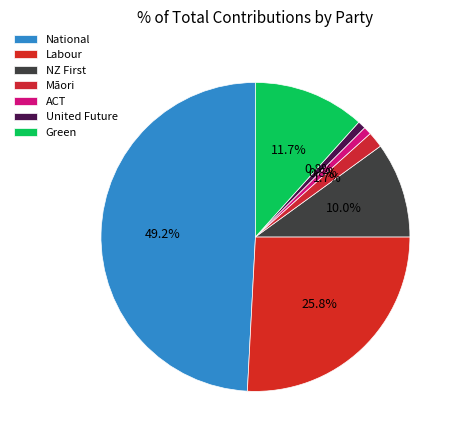

What is the largest slice in the pie chart?

National